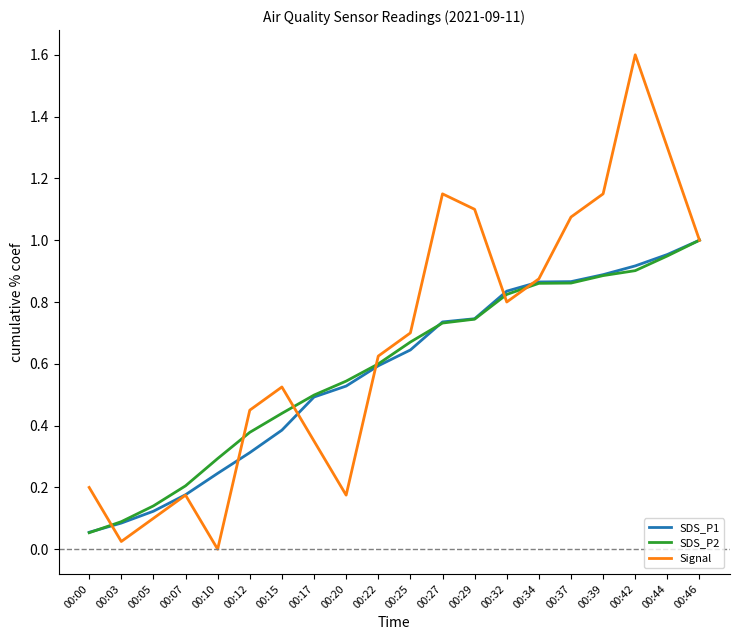

What are all the series names shown in the legend?

SDS_P1, SDS_P2, Signal